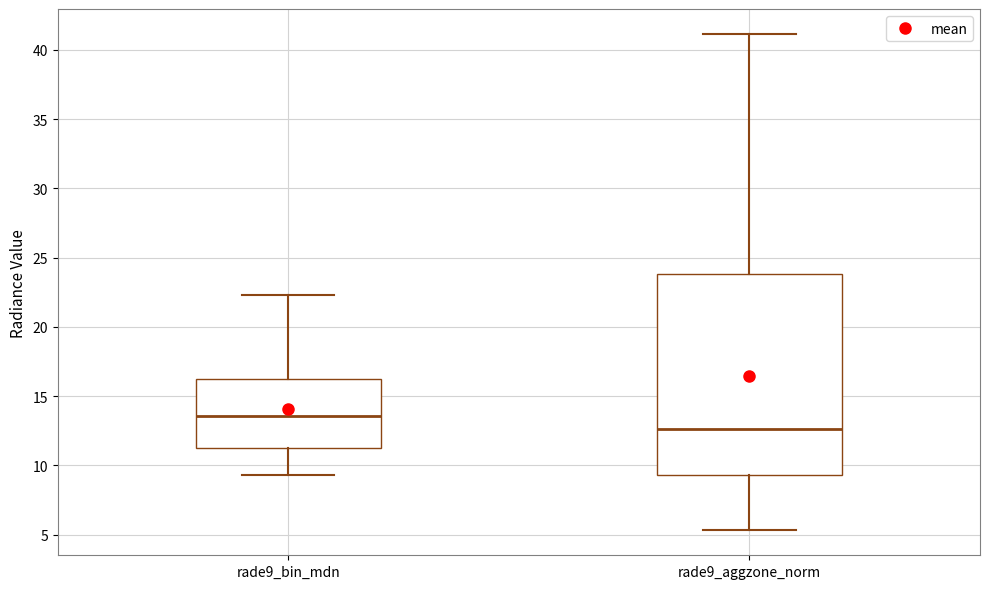

Reading left to right, read every box against the y-axis: the position of its median line, the range the box covers, and the ends of its whiskers. The values are not printed on the chart, so give them approximately, as read against the axis.

rade9_bin_mdn: median 13.5, box 11.5 to 16.0, whiskers 9.5 to 22.5
rade9_aggzone_norm: median 12.5, box 9.5 to 24.0, whiskers 5.5 to 41.0